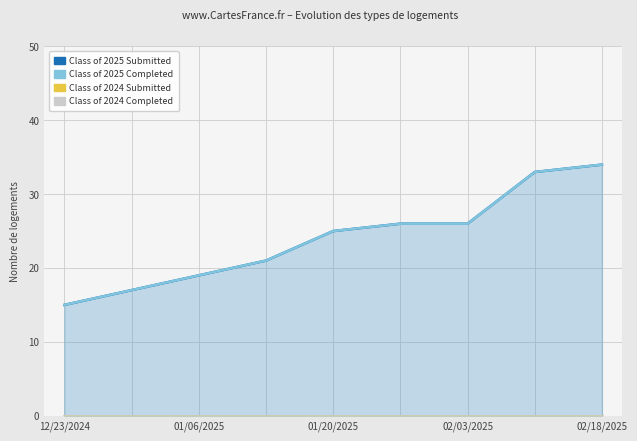

What is the greatest value displayed?

34